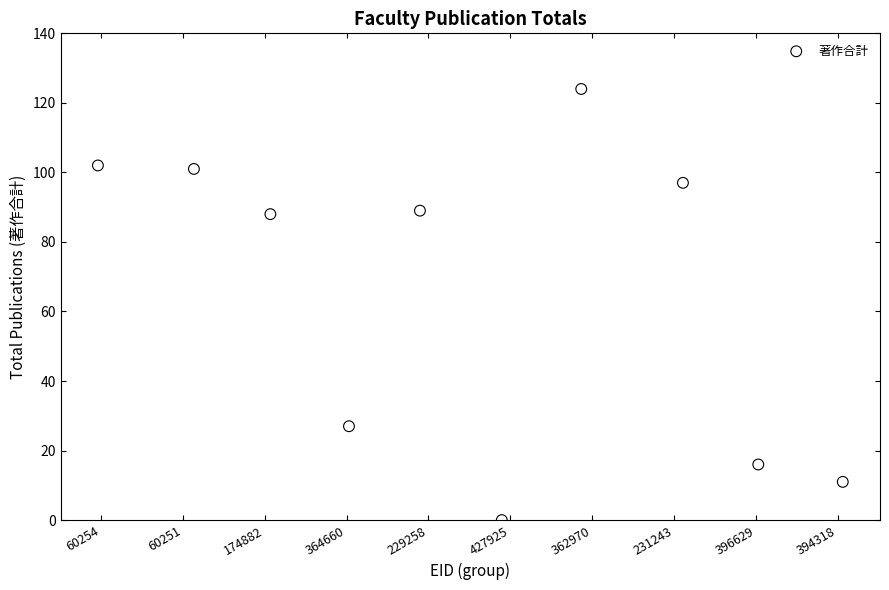

What is the average Y value?

66